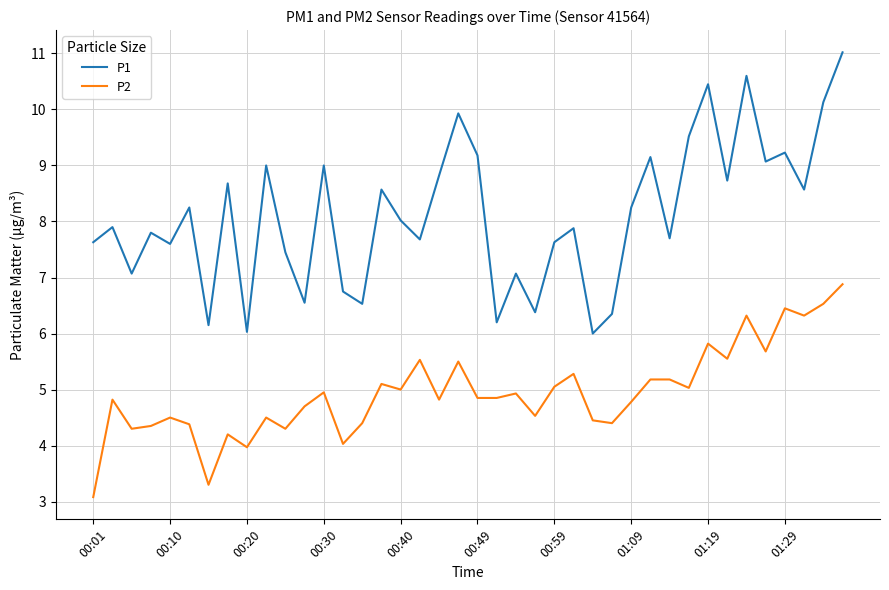

In P1, how many points are higher than both neighbors (excluding endpoints)?

14